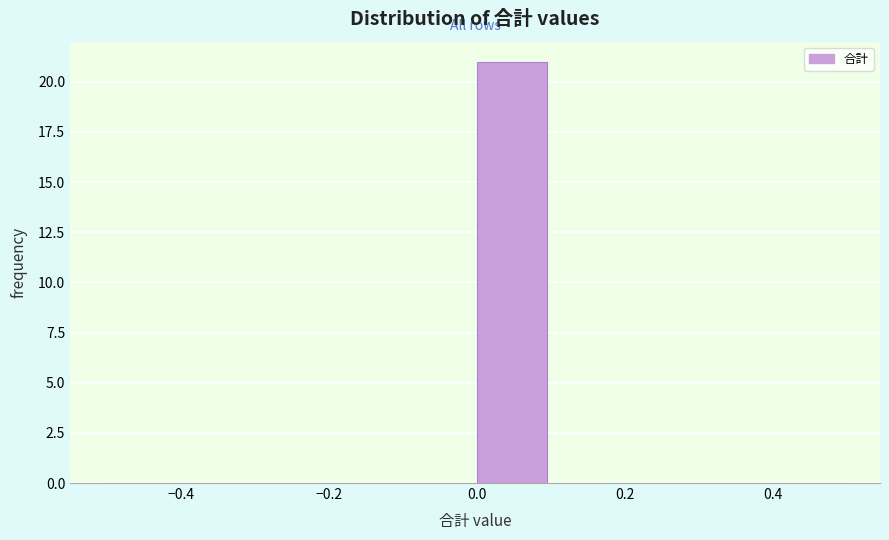

Over which range of the x-axis is the bar tallest?

0.0 to 0.1